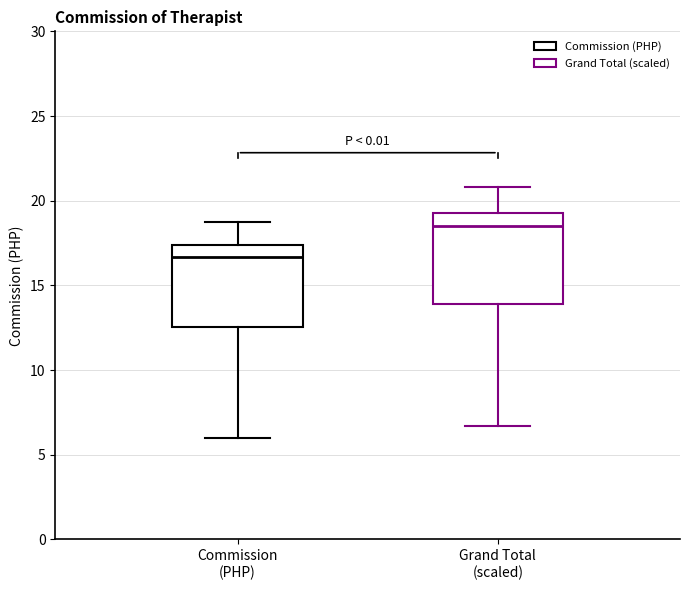

Reading left to right, read every box against the y-axis: the position of its median line, the range the box covers, and the ends of its whiskers. The values are not printed on the chart, so give them approximately, as read against the axis.

Commission (PHP): median 16.5, box 12.5 to 17.5, whiskers 6.0 to 19.0
Grand Total (scaled): median 18.5, box 14.0 to 19.5, whiskers 6.5 to 21.0